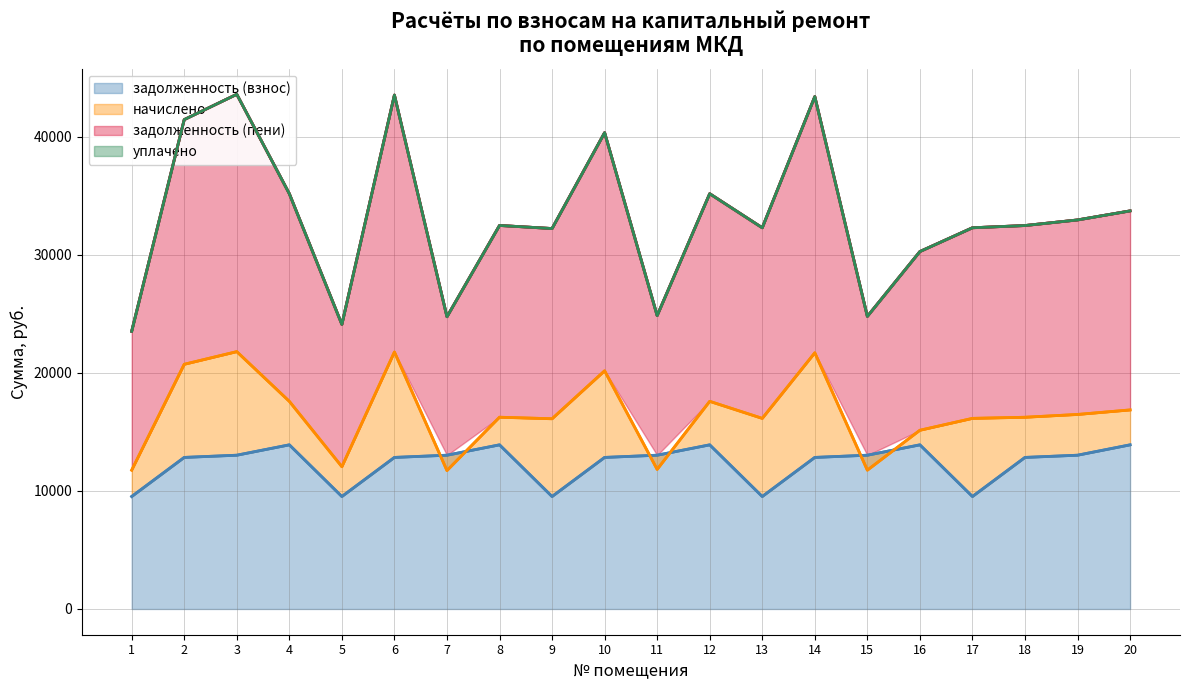

What is the difference between the задолженность (пени) (линия) values at 6 and 8?

11044.6